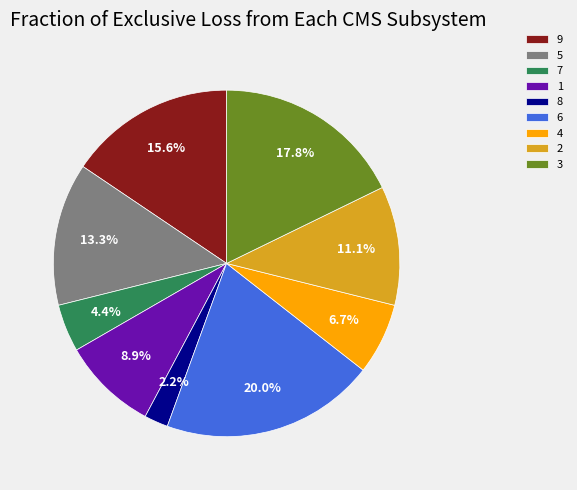

Does 2 account for over 50% of the chart?

No